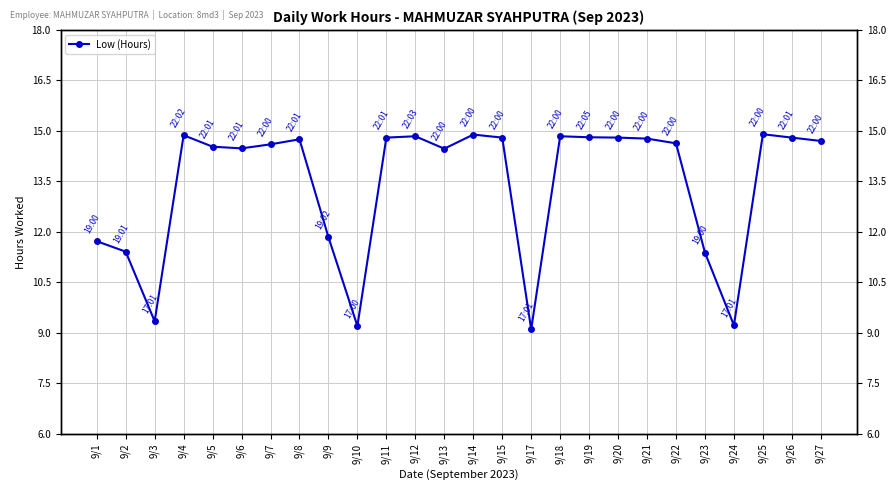

Rank the categories by value from highest to lowest.

9/25, 9/14, 9/4, 9/12, 9/18, 9/19, 9/11, 9/15, 9/20, 9/26, 9/21, 9/8, 9/27, 9/22, 9/7, 9/5, 9/6, 9/13, 9/9, 9/1, 9/2, 9/23, 9/3, 9/24, 9/10, 9/17